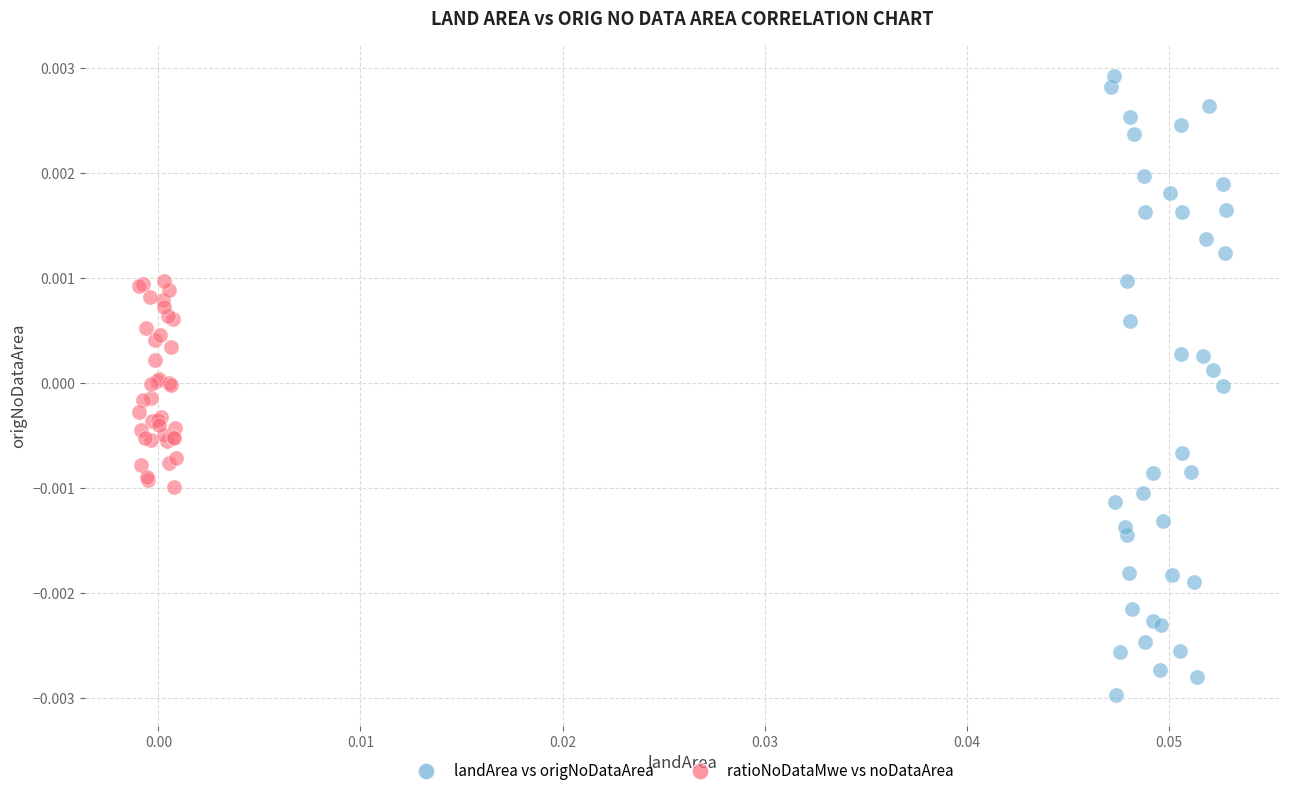

Which series has the widest spread of Y values?

landArea vs origNoDataArea